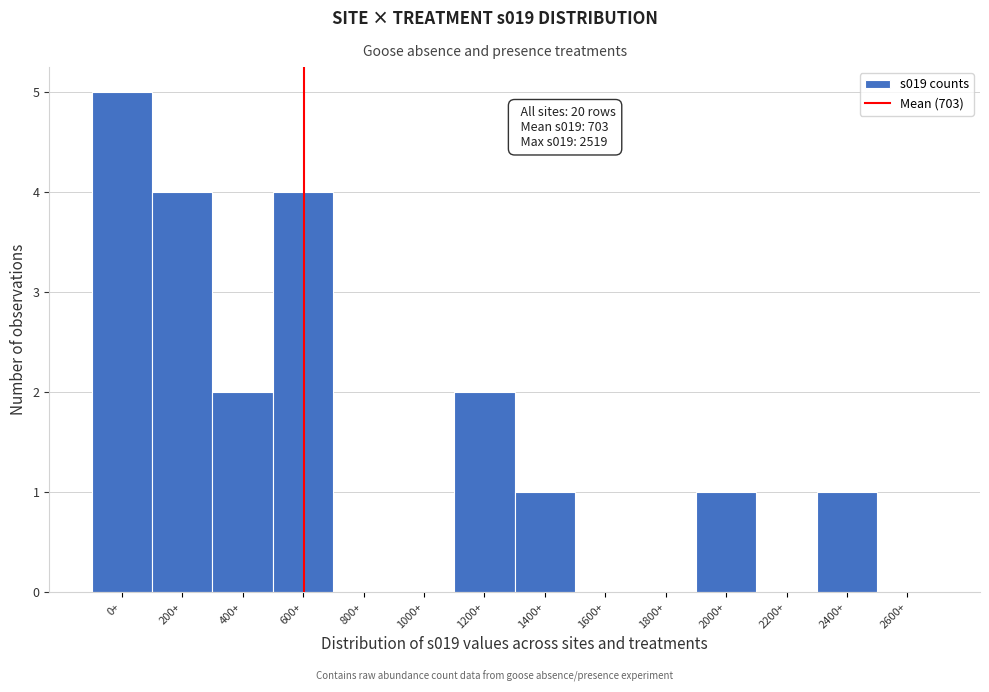

Reading right to left, list all the values displayed in this chart.

2600+=0	2400+=1	2200+=0	2000+=1	1800+=0	1600+=0	1400+=1	1200+=2	1000+=0	800+=0	600+=4	400+=2	200+=4	0+=5